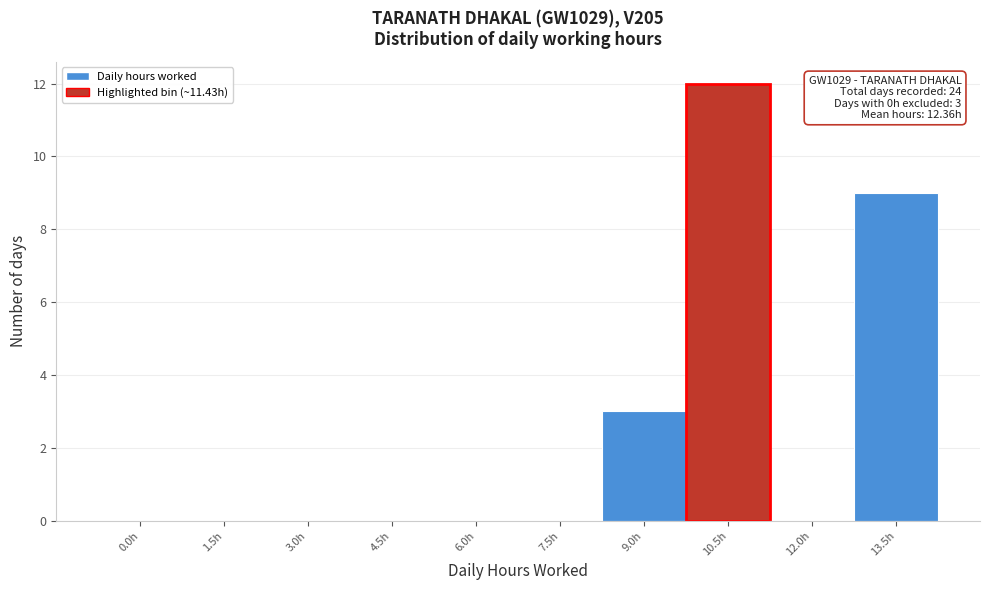

Reading right to left, list all the values displayed in this chart.

13.5h=9	12.0h=0	10.5h=12	9.0h=3	7.5h=0	6.0h=0	4.5h=0	3.0h=0	1.5h=0	0.0h=0